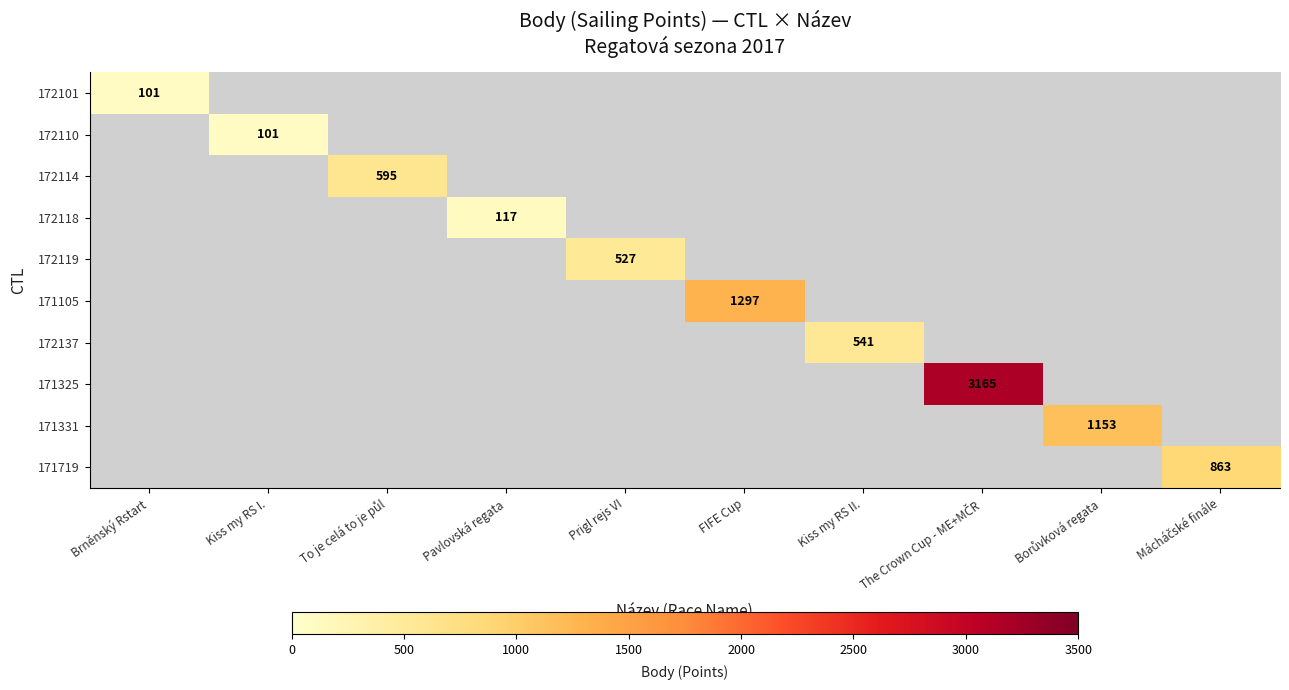

The value of 172137 at Kiss my RS II. is 541. True or false?

True